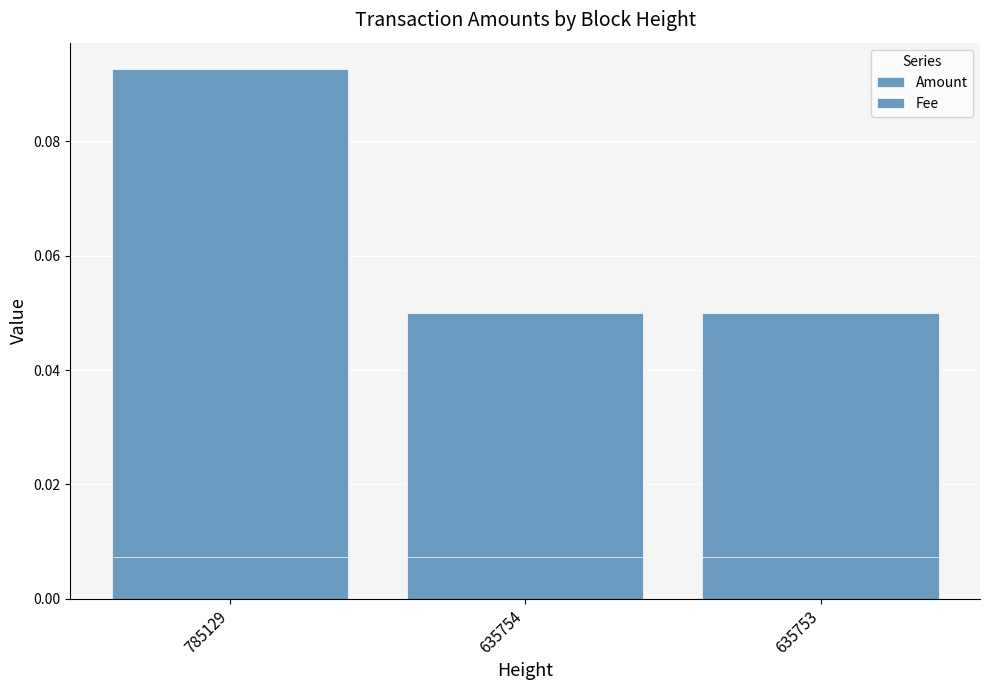

Rank the series by their average value, from highest to lowest.

Amount, Fee